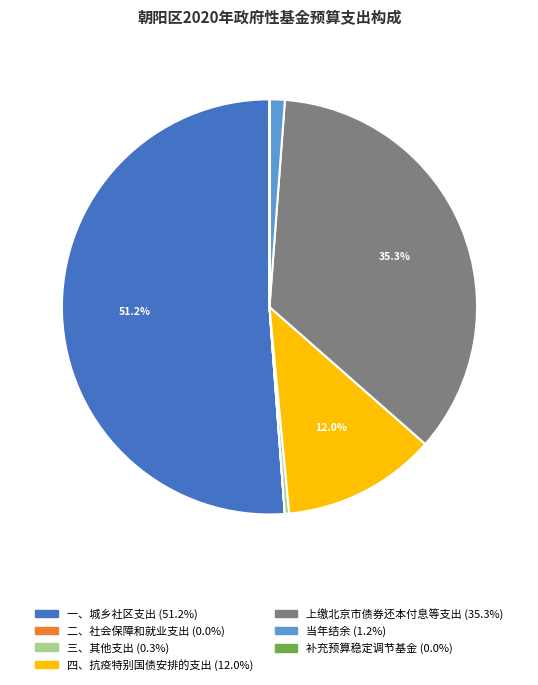

Between 三、其他支出 and 四、抗疫特别国债安排的支出, which is larger?

四、抗疫特别国债安排的支出